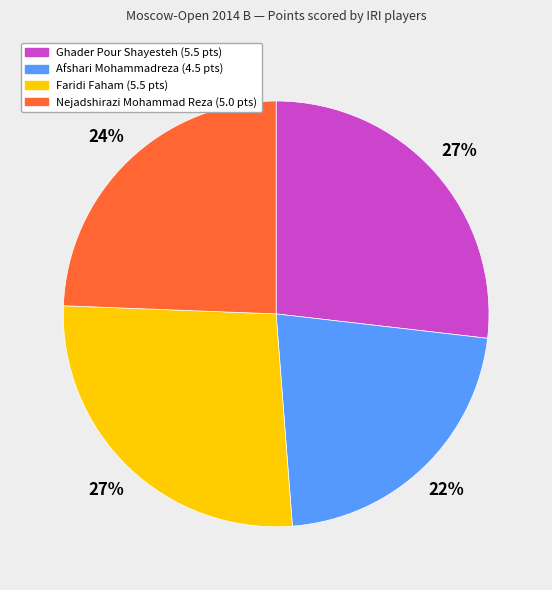

Is there any slice that represents more than half of the pie?

No